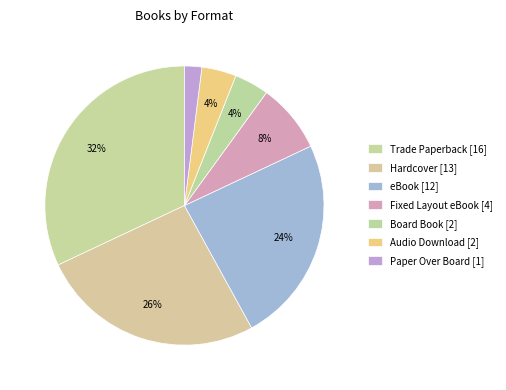

Combined, do Board Book and Hardcover account for over 50%?

No